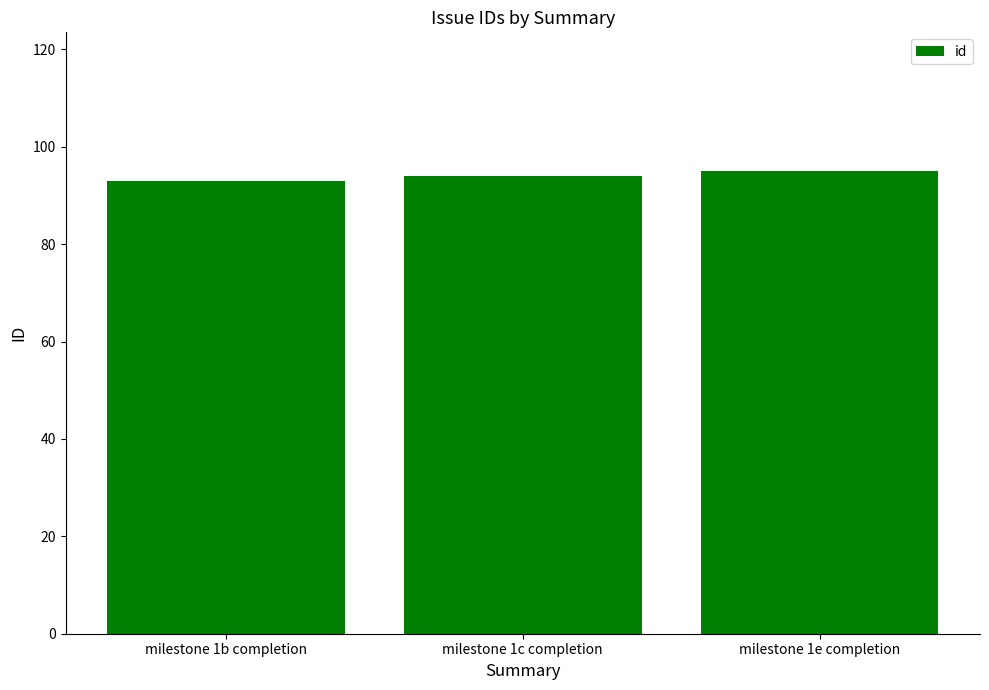

Reading right to left, extract all data points from this chart.

milestone 1e completion=95	milestone 1c completion=94	milestone 1b completion=93